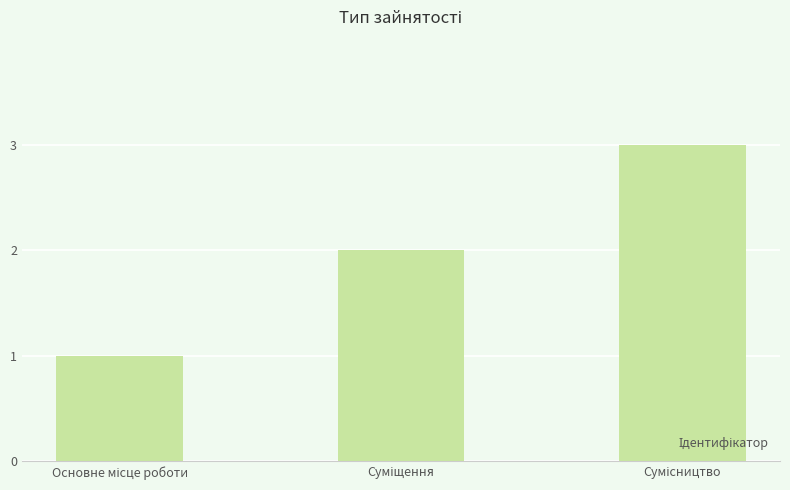

What is the sum of all values?

6